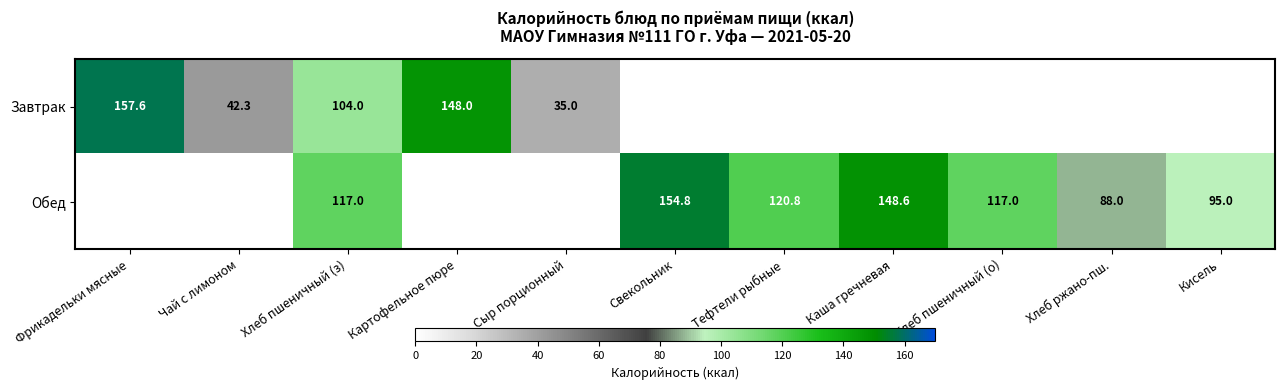

True or false: Обед has a value of 185.1 at Тефтели рыбные.

False